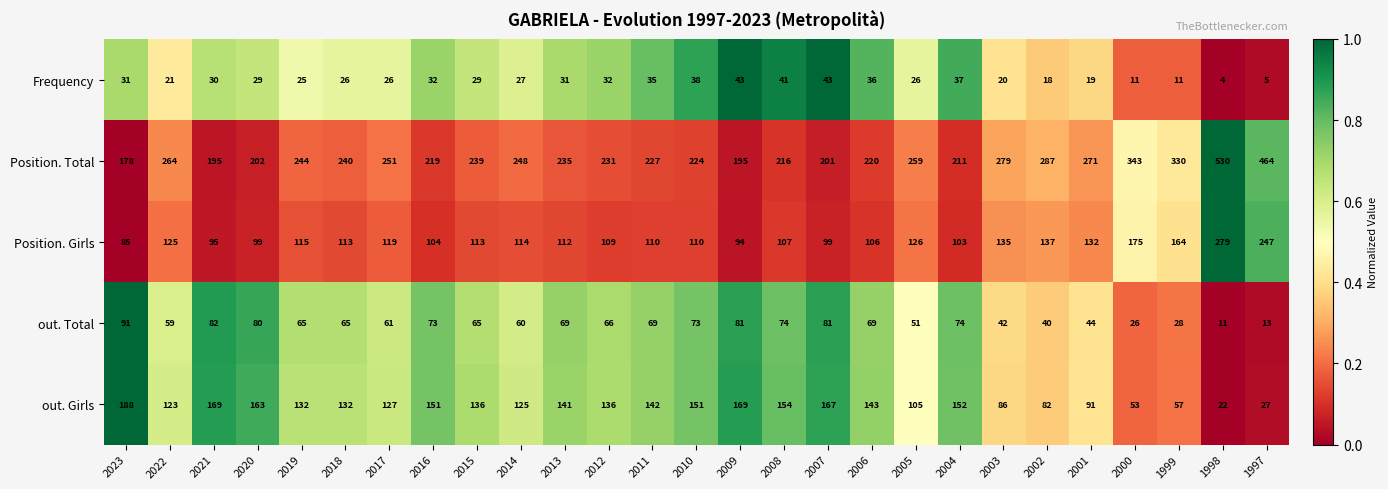

Which series has the largest total across all categories?

Position. Total